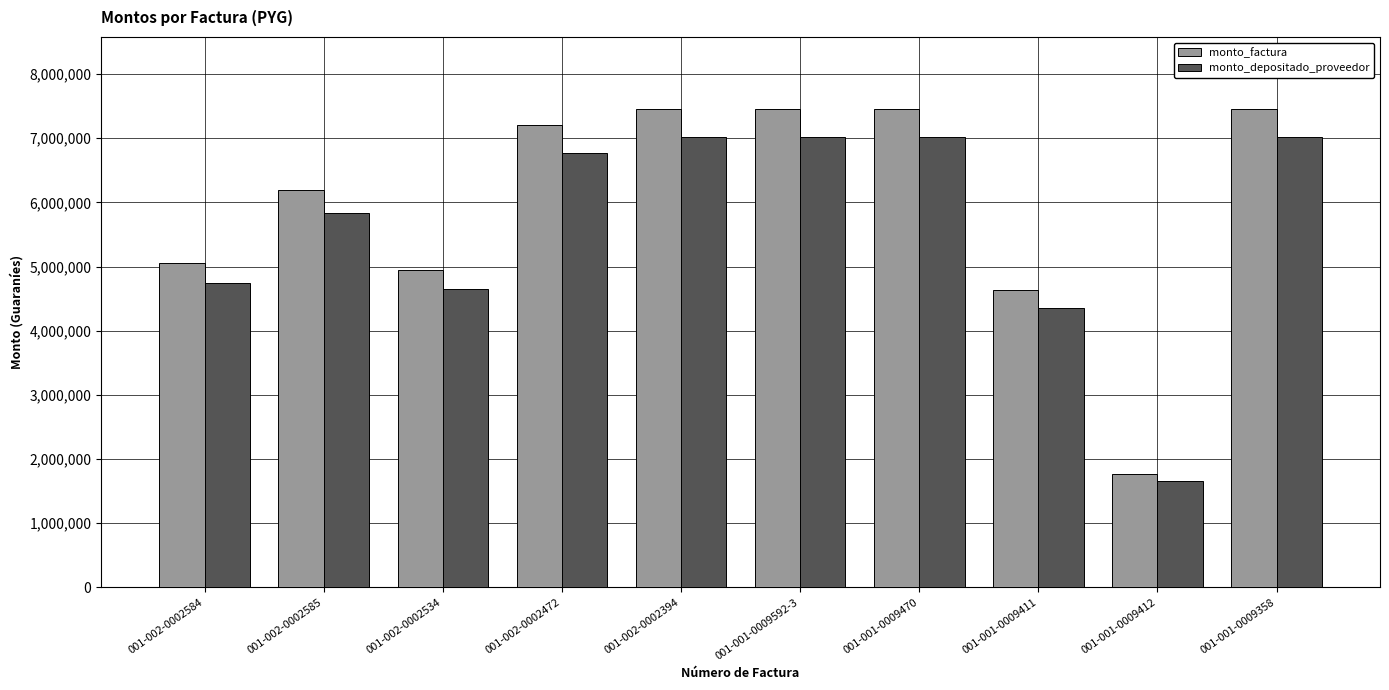

What is the maximum value for monto_depositado_proveedor?

7020199